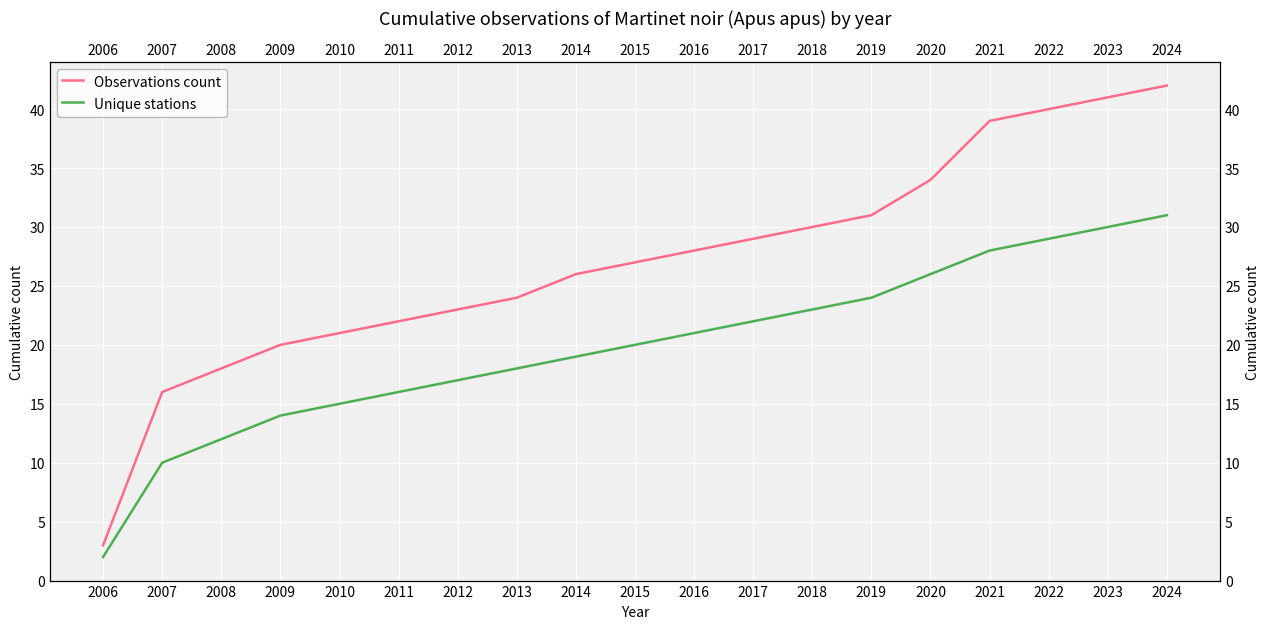

What is the value of the Observations count point at the 12th from the left?

29